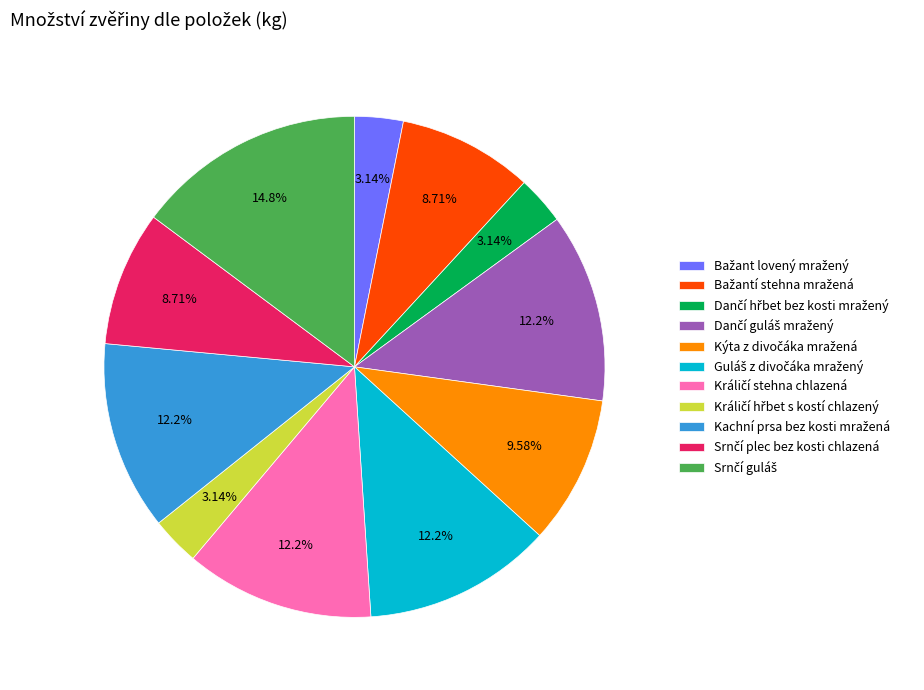

Is there a majority slice in this chart?

No